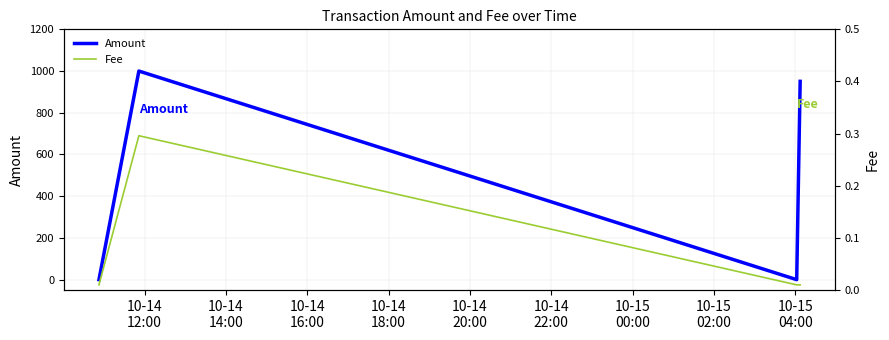

How many interior local valleys does the Amount series have?

1